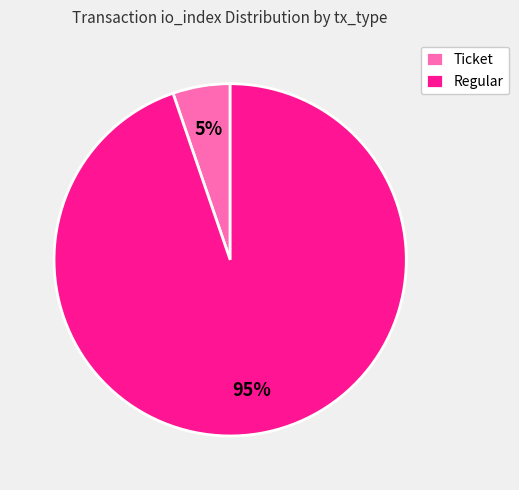

Is it true that Ticket is 5% of the pie?

True